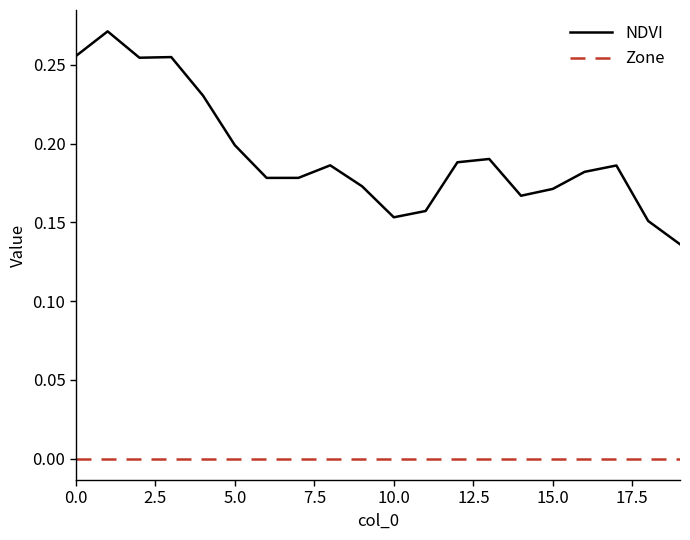

How many lines are shown in the chart?

2